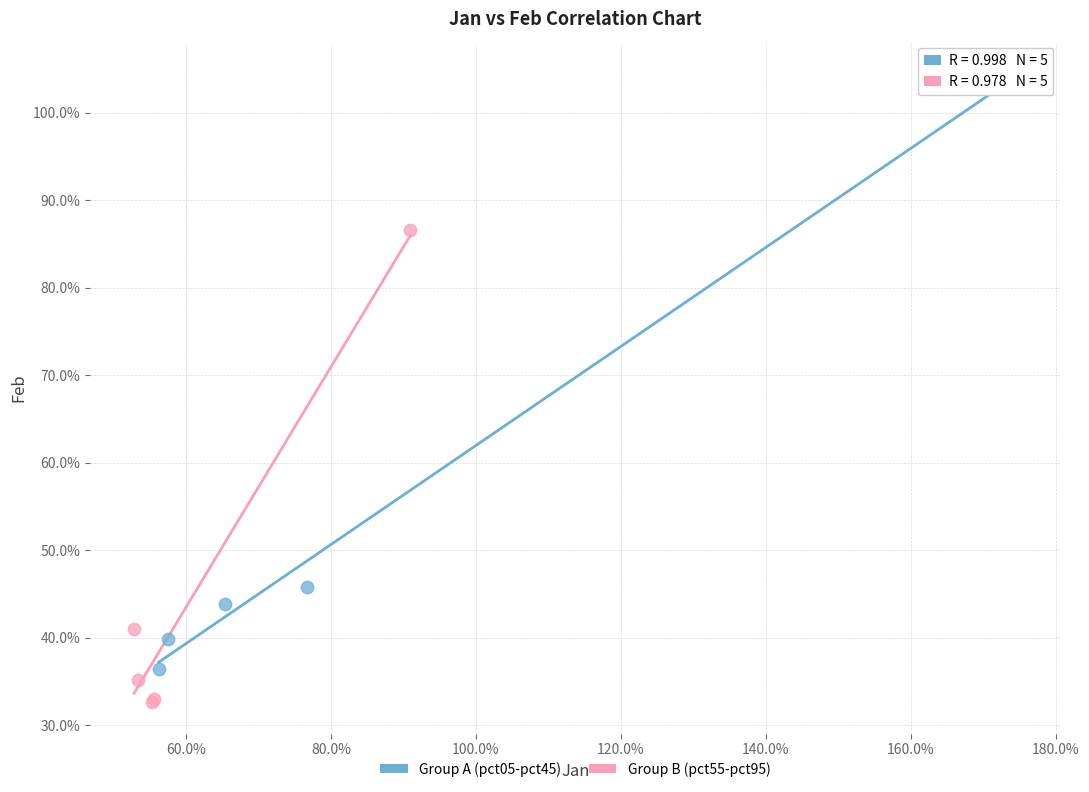

What are all the series names shown in the legend?

Group A (pct05-pct45), Group B (pct55-pct95)